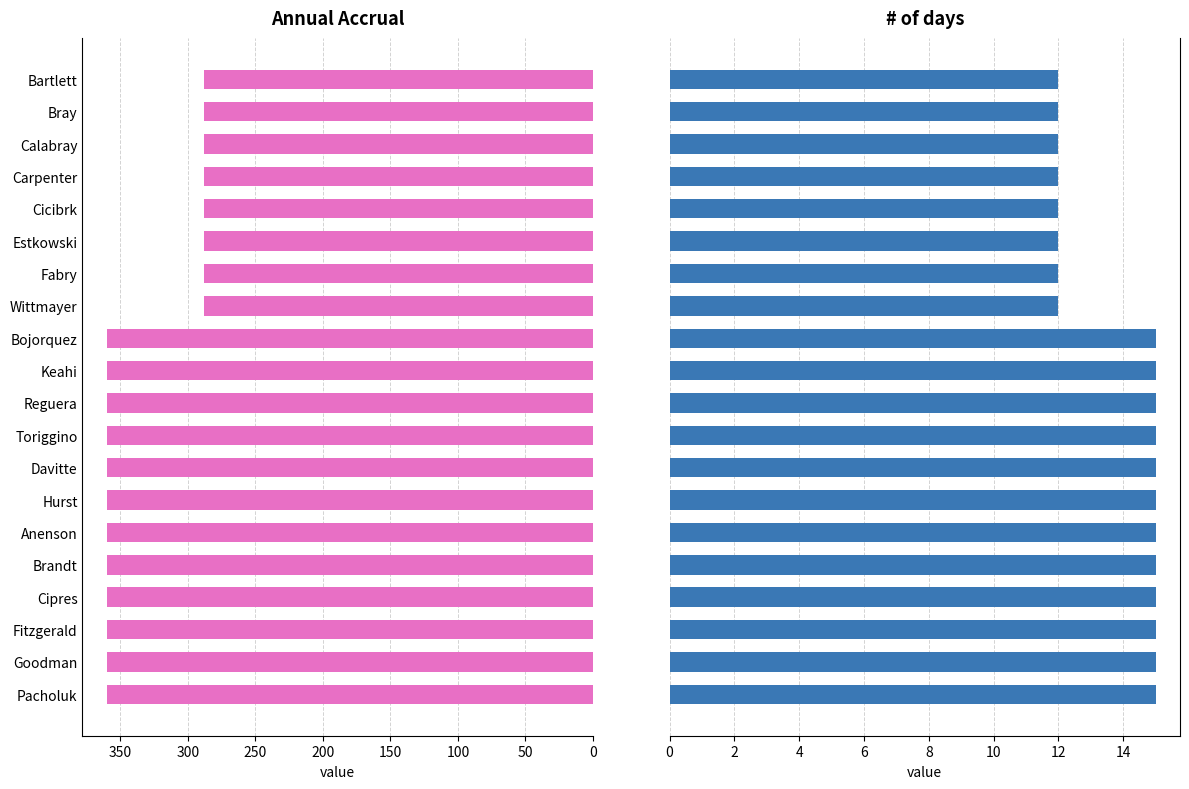

How many bars are there in total?

40